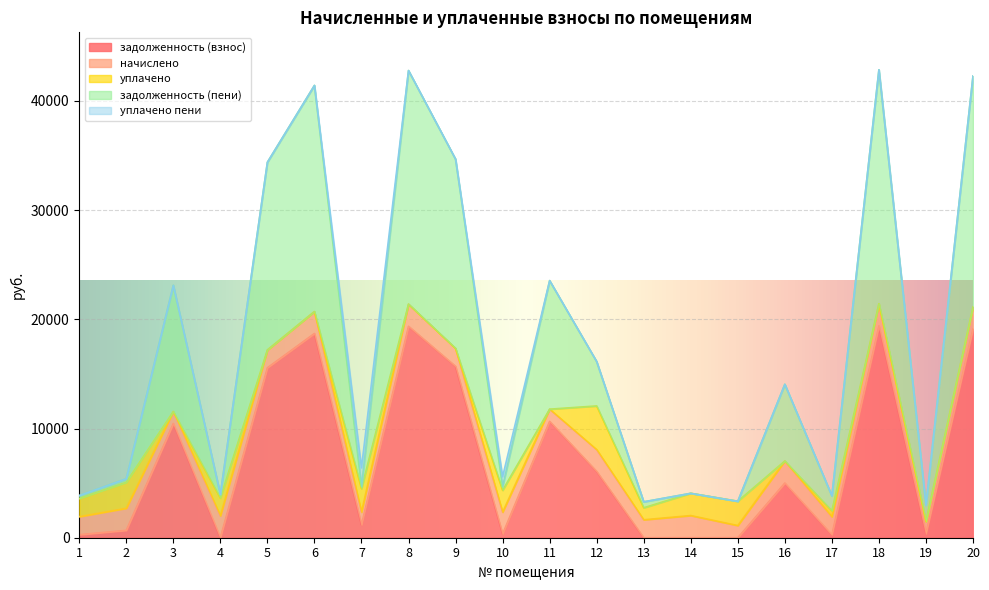

Reading left to right, extract all data points from this chart.

задолженность (взнос): 275.6	674.1	10459.8	0.0	15559.8	18699.6	1174.5	19360.4	15689.8	334.0	10654.8	6068.1	0.0	0.0	0.0	5003.9	273.4	19393.0	372.0	19133.0
начислено: 1653.4	2024.2	1095.4	2007.2	1629.5	2007.2	1170.3	2027.6	1643.2	2003.8	1115.9	1997.0	1643.2	2031.0	1115.9	2020.8	1643.2	2031.0	1115.9	2003.8
уплачено: 1653.4	2361.0	0.0	1627.0	0.0	0.0	2149.8	0.0	0.0	2003.8	0.0	4000.0	1098.0	2034.0	2219.7	0.0	548.0	0.0	0.0	0.0
задолженность (пени): 275.5	337.3	11555.2	334.1	17189.3	20706.7	195.1	21388.0	17332.9	333.9	11770.7	4065.1	544.5	0.0	0.0	7024.7	1368.6	21424.0	1487.8	21136.8
уплачено пени: 3.6	1.0	0.0	0.0	0.0	0.0	1715.2	0.0	0.0	910.2	0.0	0.0	0.0	0.0	0.3	0.0	0.0	0.0	0.0	0.0